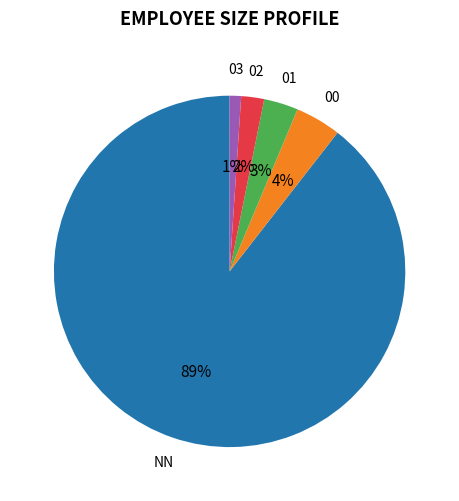

How many segments does this pie chart have?

5